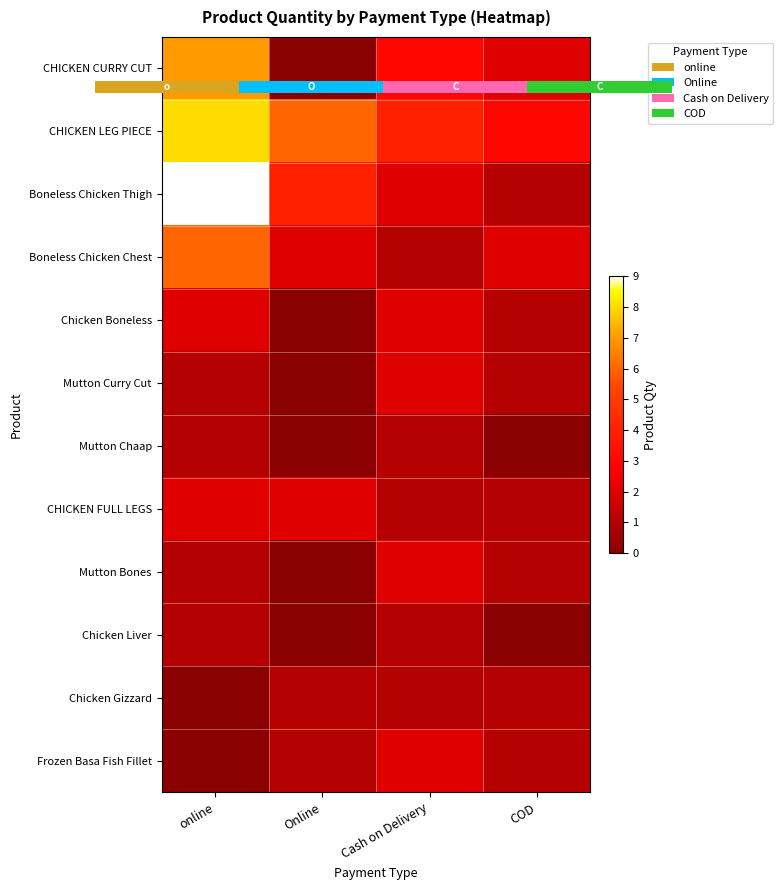

What value does the Mutton Chaap series have at Cash on Delivery?

1